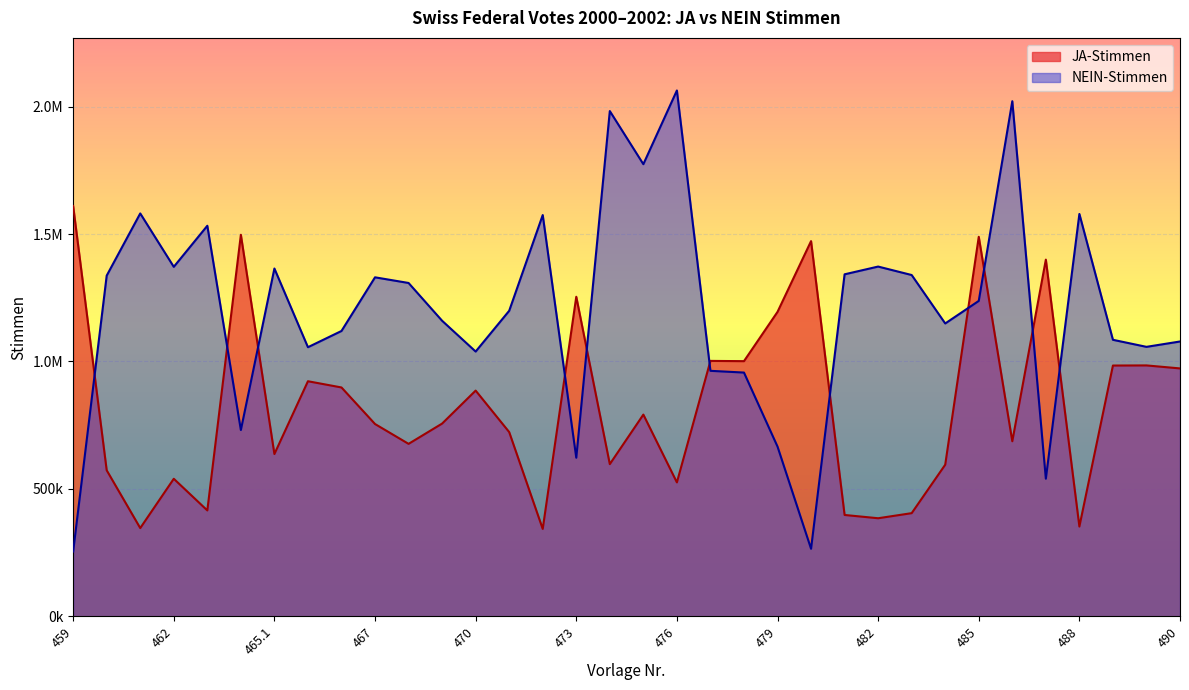

Which category has the highest value in the JA-Stimmen series?

459